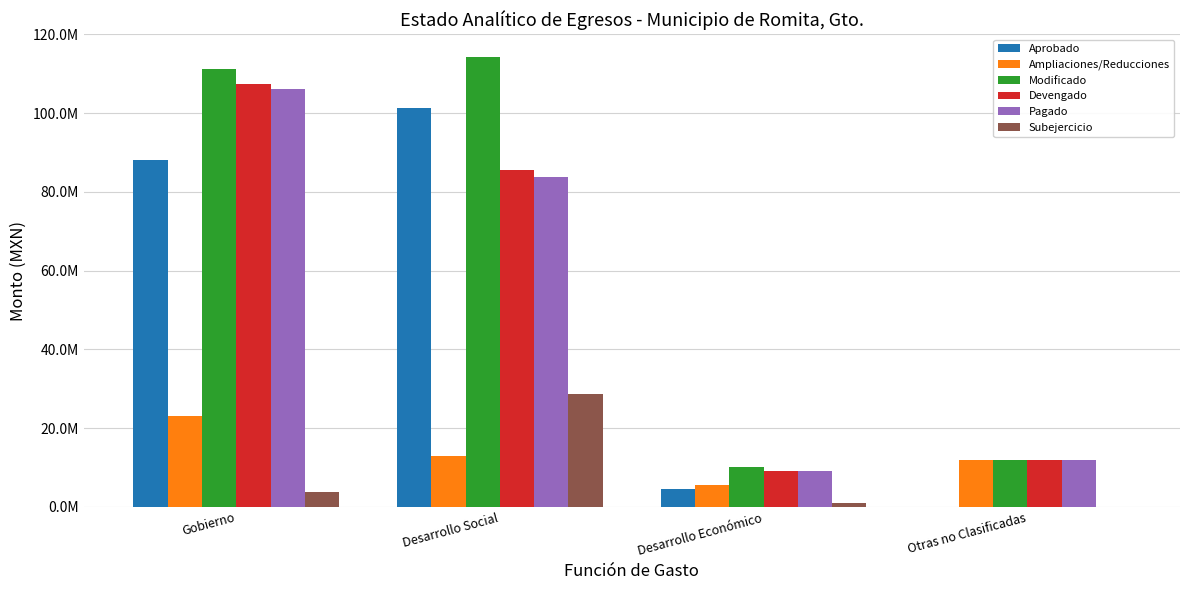

Are the bars grouped side by side (vs. stacked)?

Yes